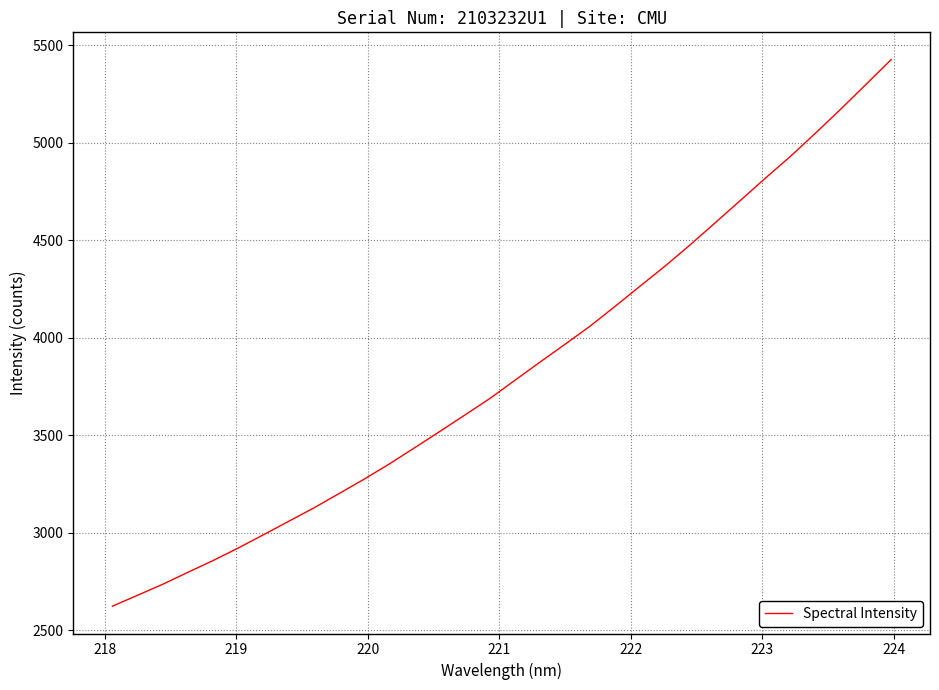

Does the chart have visible grid lines?

Yes